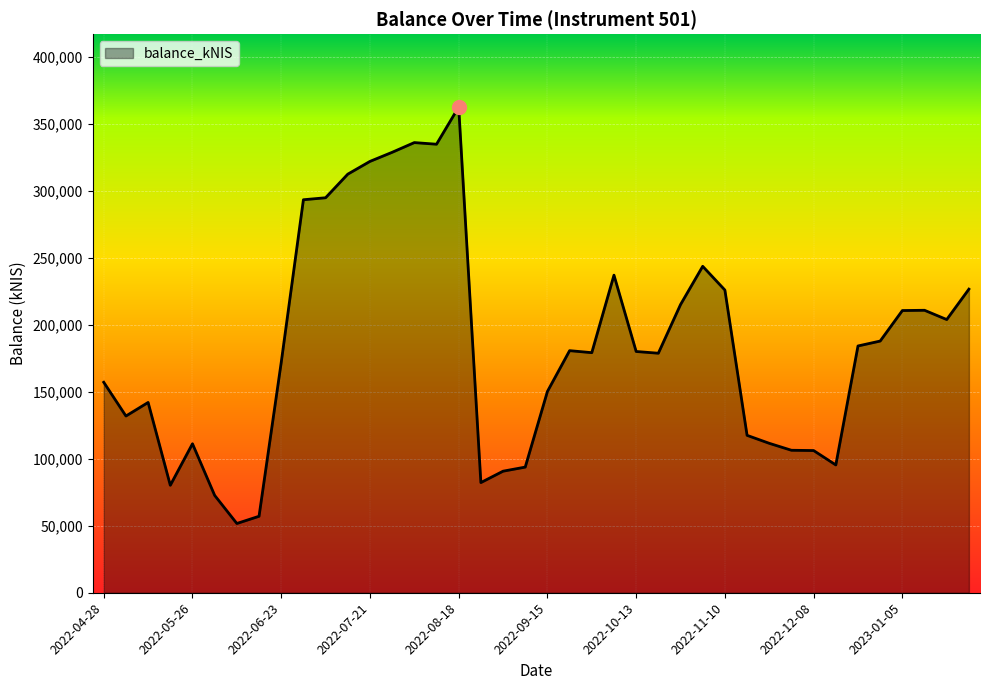

True or false: there are more than 0 points higher than both neighbors.

True